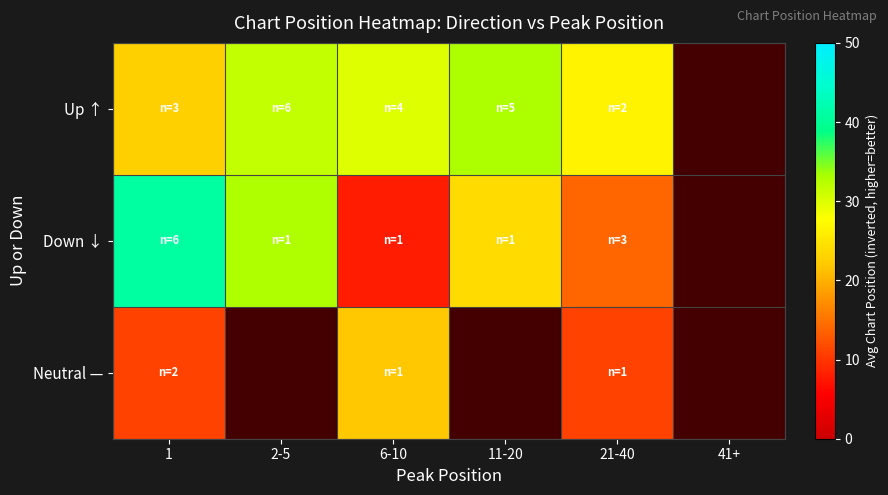

How many values in Up ↑ are above zero?

5